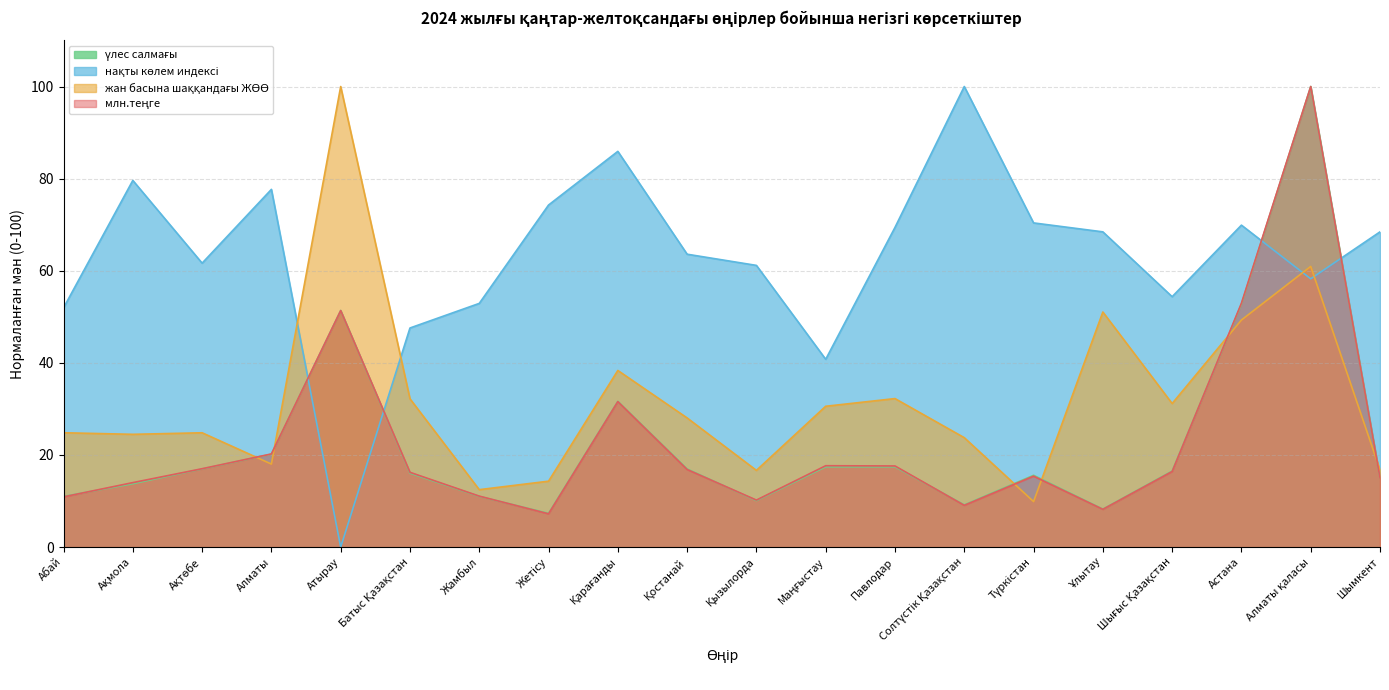

Does the chart have visible grid lines?

Yes